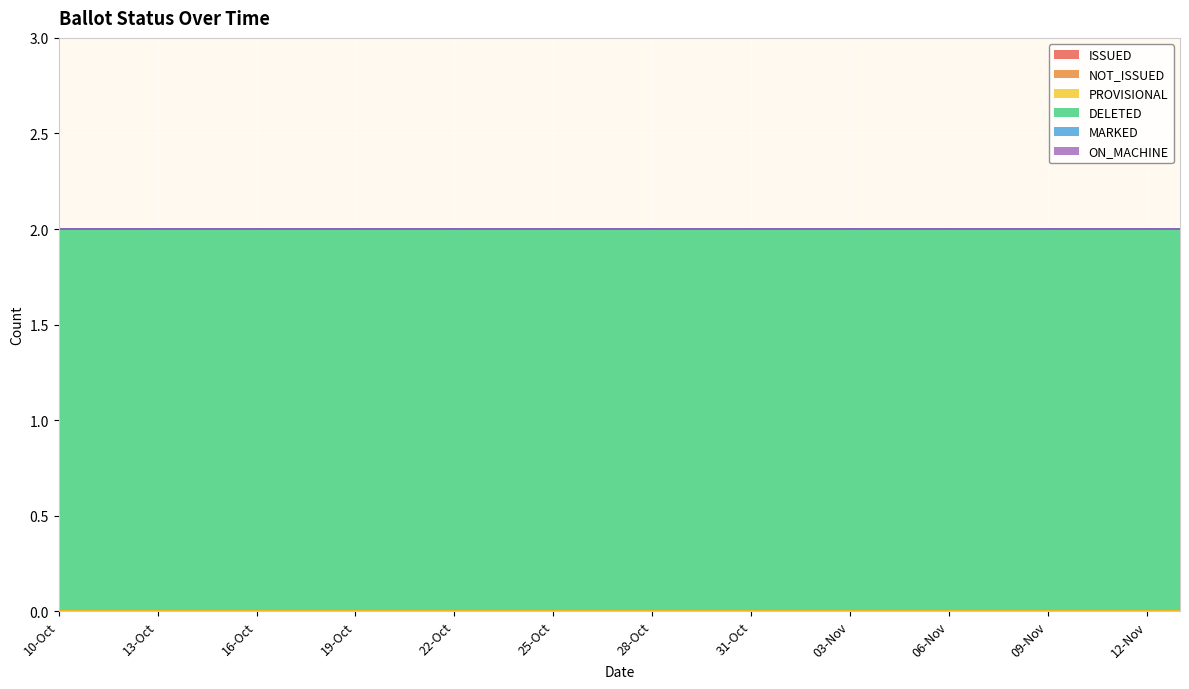

True or false: NOT_ISSUED and DELETED cross at least once.

False